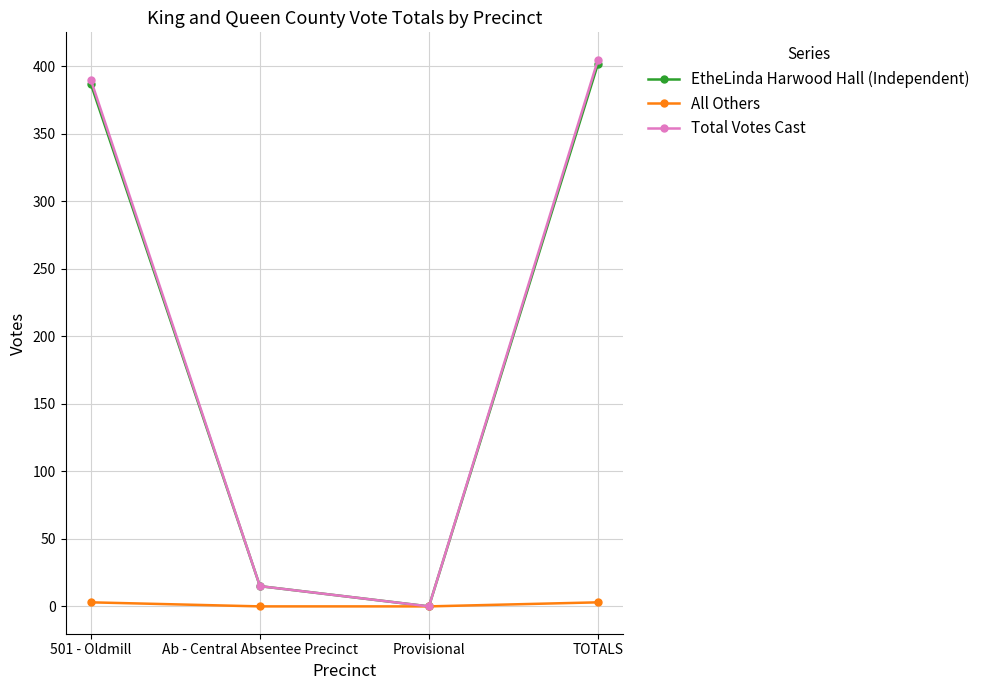

True or false: Total Votes Cast has a value of 405 at TOTALS.

True